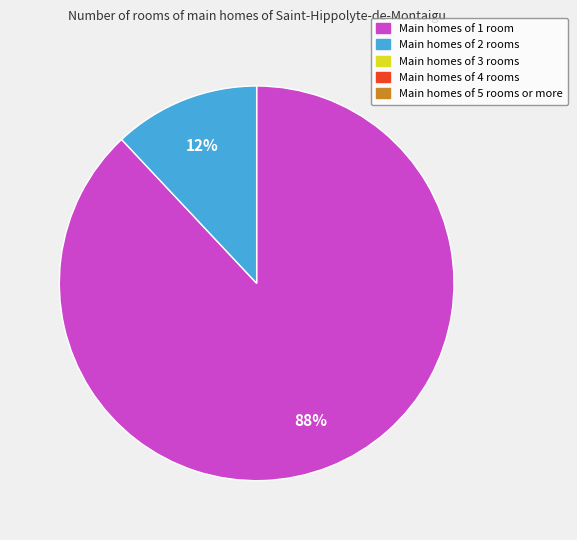

To the nearest percent, what is the difference between the largest and smallest slice percentages?

76%